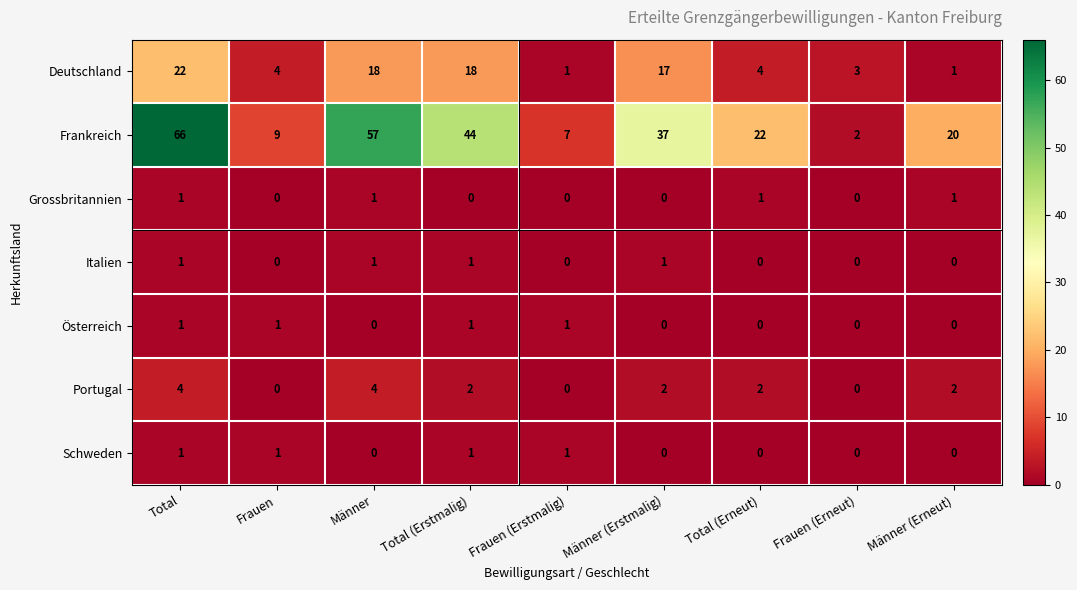

At which category does the chart reach its peak across all series?

Total